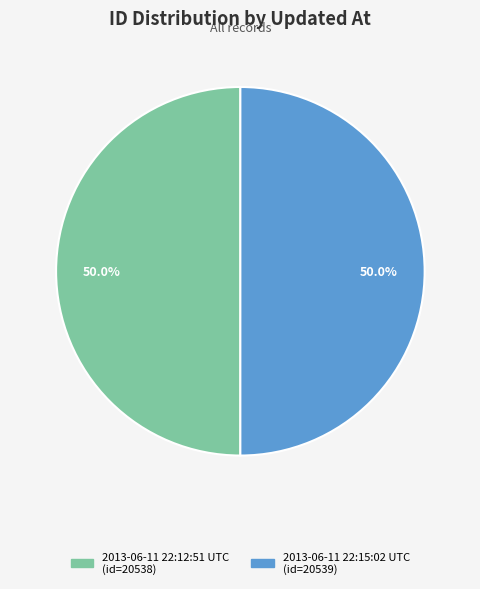

To the nearest percent, what percentage of the pie is 2013-06-11 22:15:02 UTC?

50%